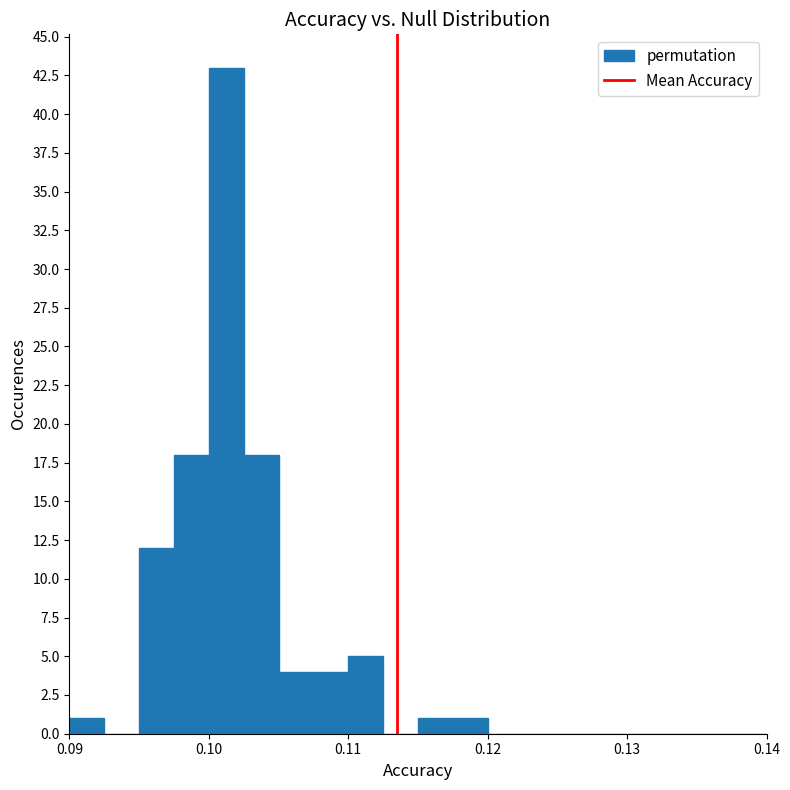

Read against the x-axis, roughly where is the centre of the tallest bar?

0.101